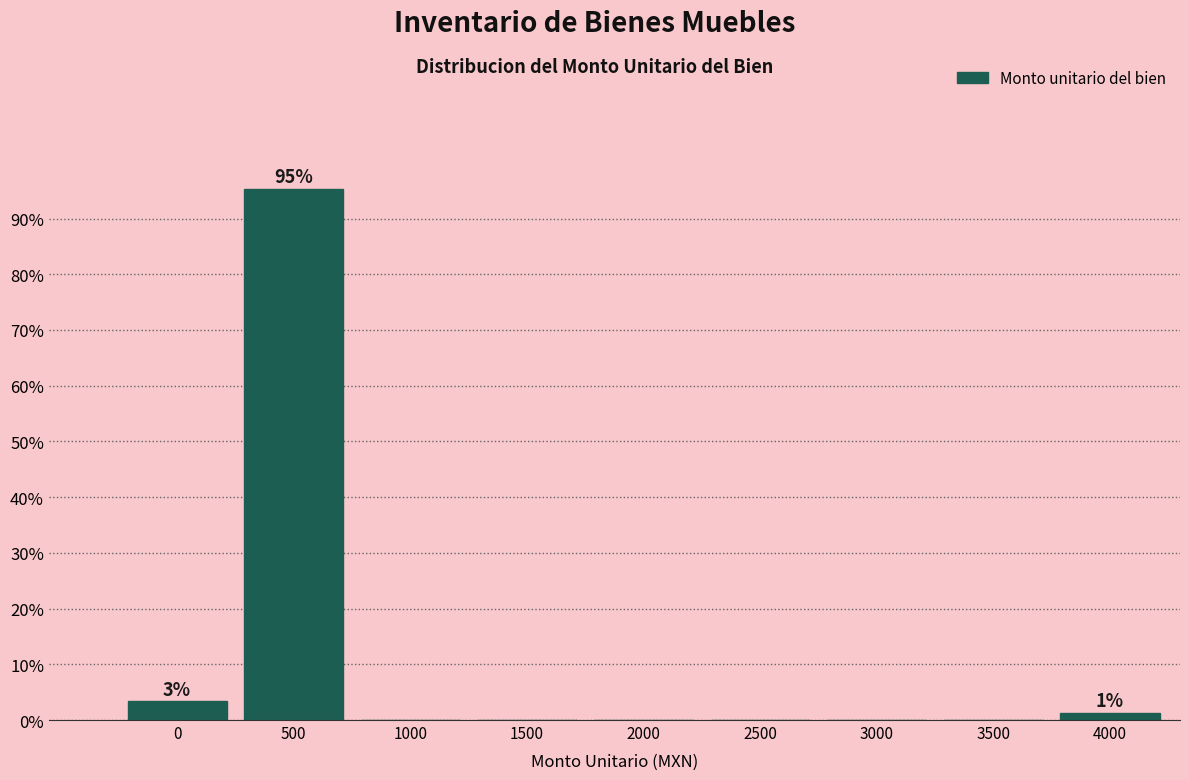

Reading left to right, list all the values displayed in this chart.

0=3.3	500=95.3	1000=0.0	1500=0.0	2000=0.0	2500=0.0	3000=0.0	3500=0.0	4000=1.3